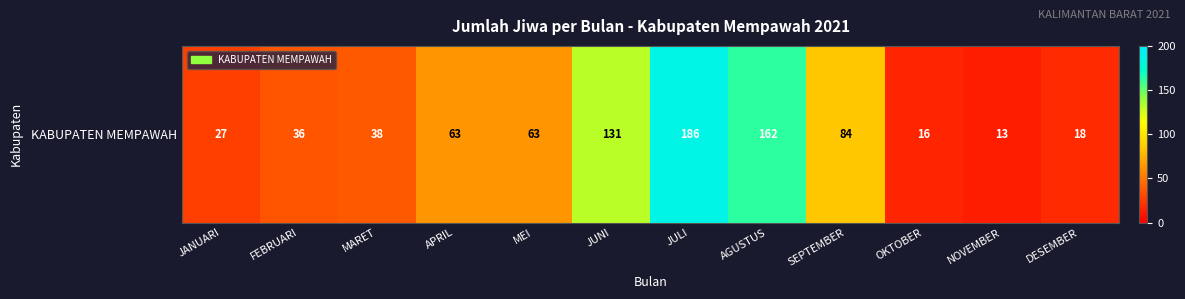

Rank the categories by value from lowest to highest.

NOVEMBER, OKTOBER, DESEMBER, JANUARI, FEBRUARI, MARET, APRIL, MEI, SEPTEMBER, JUNI, AGUSTUS, JULI